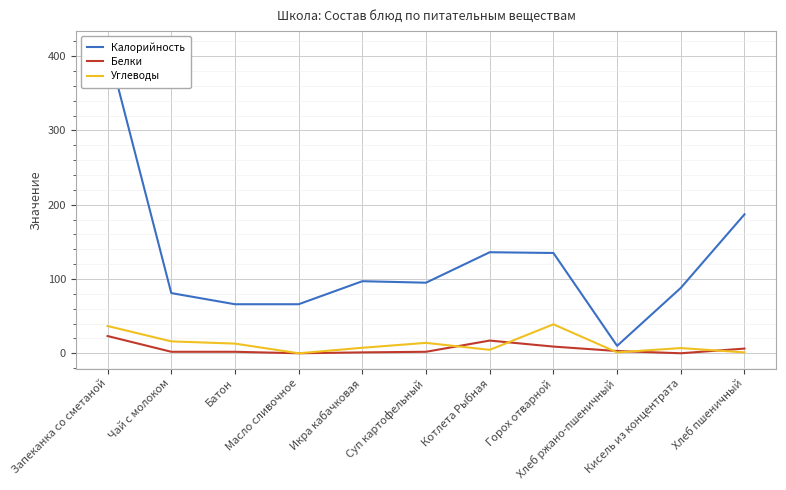

Rank the categories by Белки value from lowest to highest.

Масло сливочное, Кисель из концентрата, Икра кабачковая, Чай с молоком, Батон, Суп картофельный, Хлеб ржано-пшеничный, Хлеб пшеничный, Горох отварной, Котлета Рыбная, Запеканка со сметаной